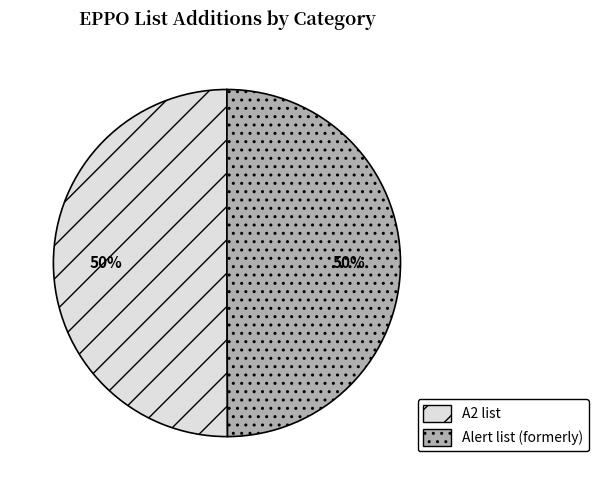

To the nearest percent, what is the combined percentage of Alert list (formerly) and A2 list?

100%